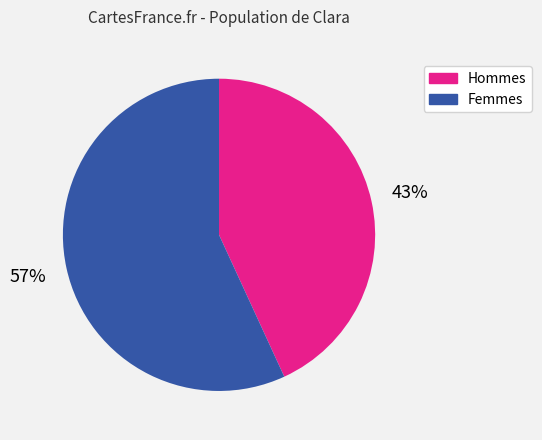

Does any single category account for the majority?

Yes